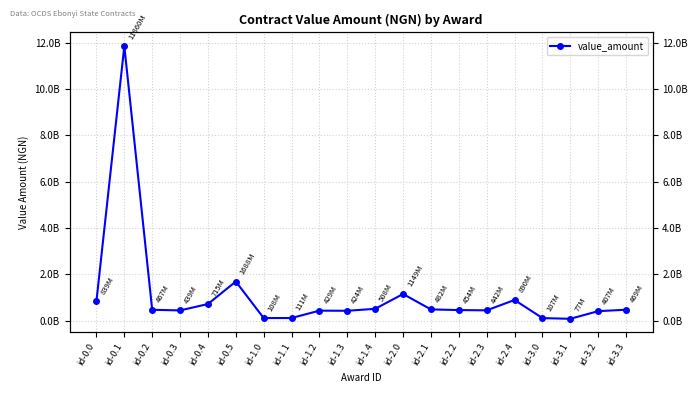

The value at id-1.1 is 184766695.6. True or false?

False